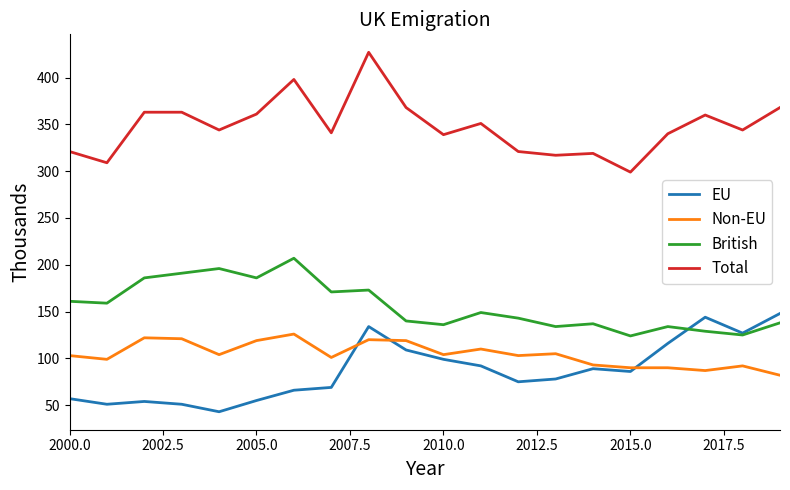

Is this an area chart (filled region under the line)?

No